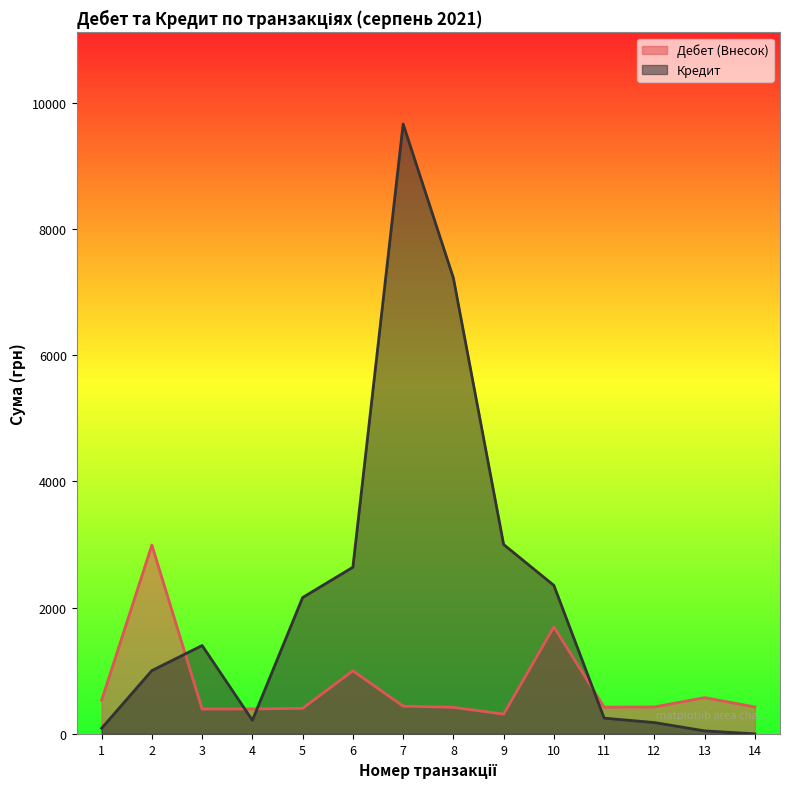

Rank the series at 13 from highest to lowest value.

Дебет (Внесок), Кредит